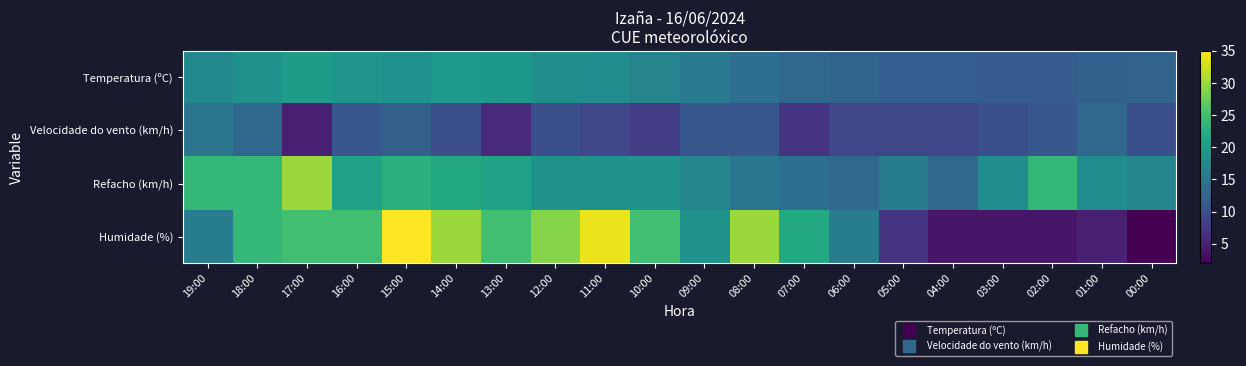

What is the total value across all series at 07:00?

56.2